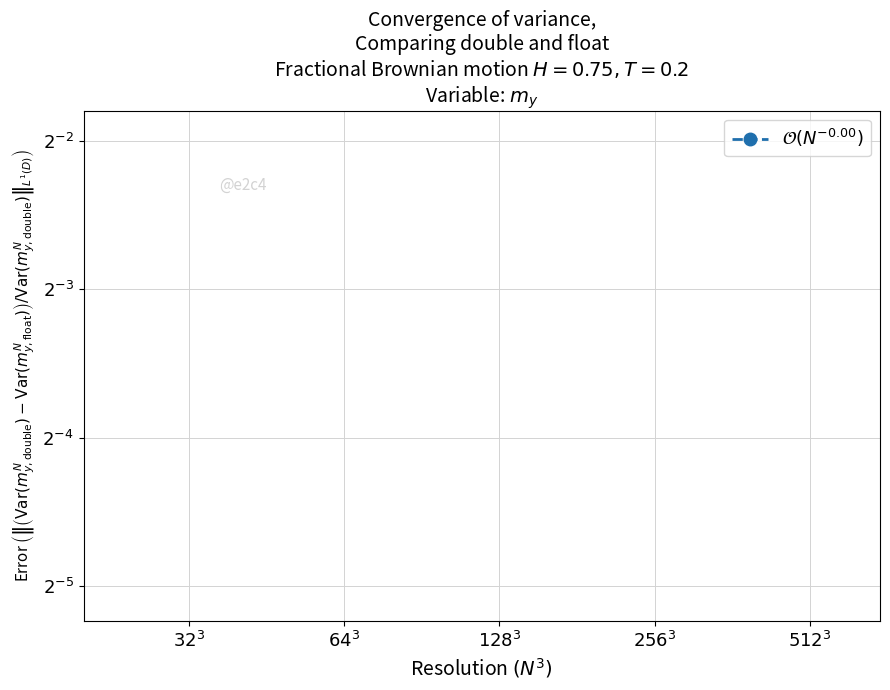

What position from the left is $32^3$?

1